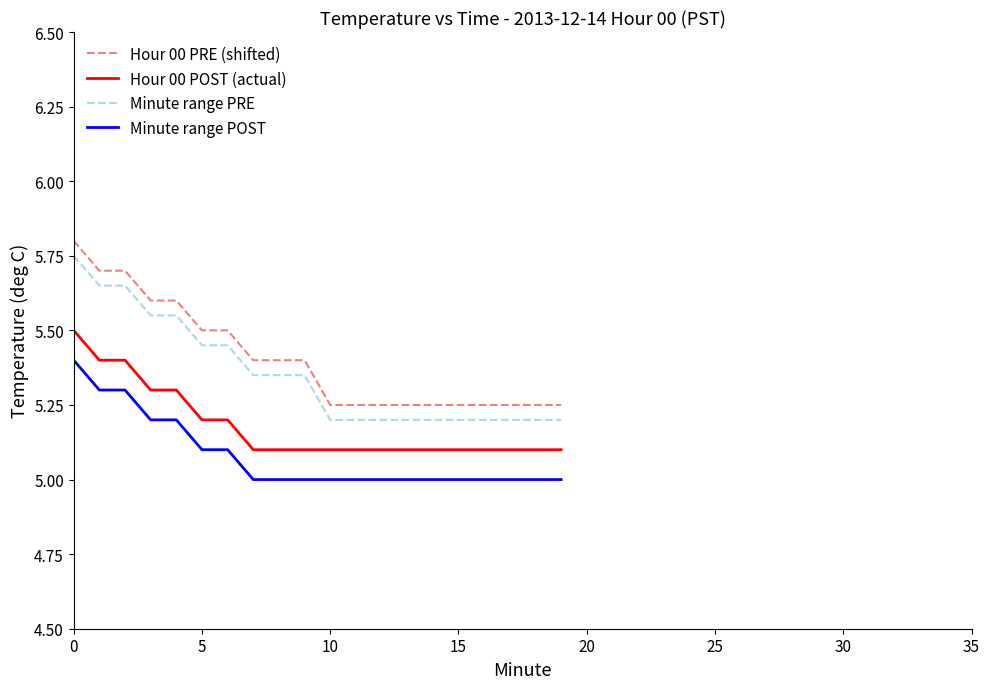

What is the smallest value displayed?

5.0